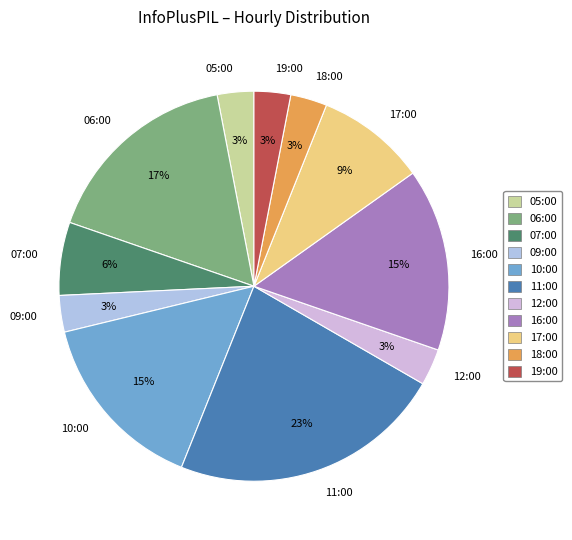

What is the largest slice in the pie chart?

11:00